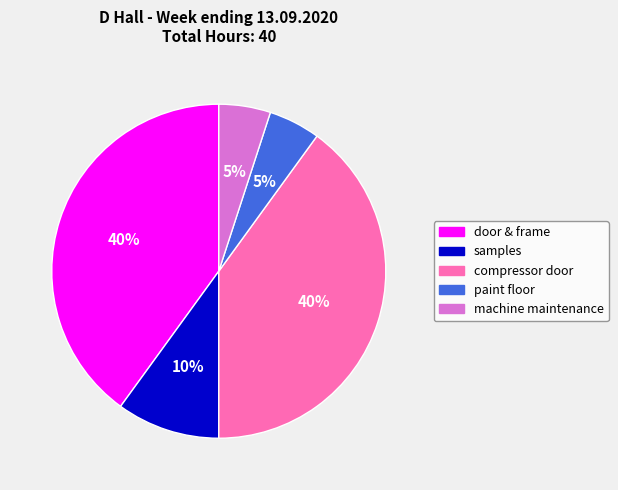

The door & frame slice represents 26% of the pie. True or false?

False